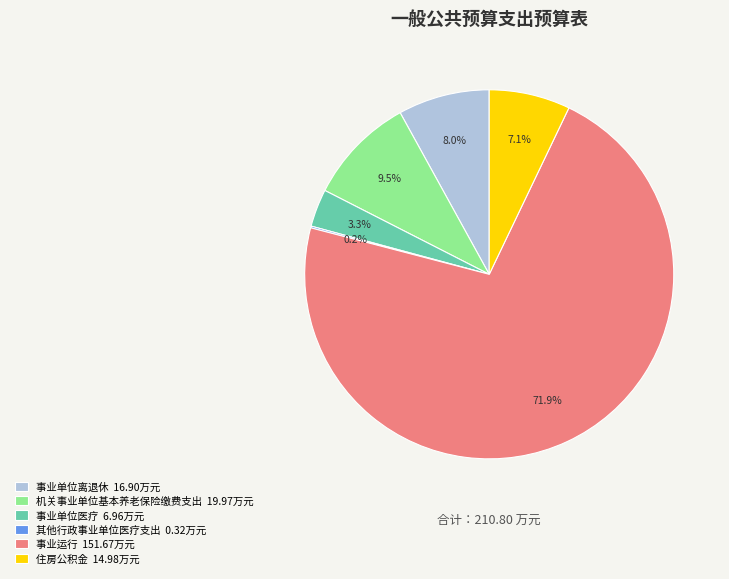

Approximately how many times larger is the value at 事业运行 151.67万元 compared to 事业单位医疗 6.96万元?

21.8